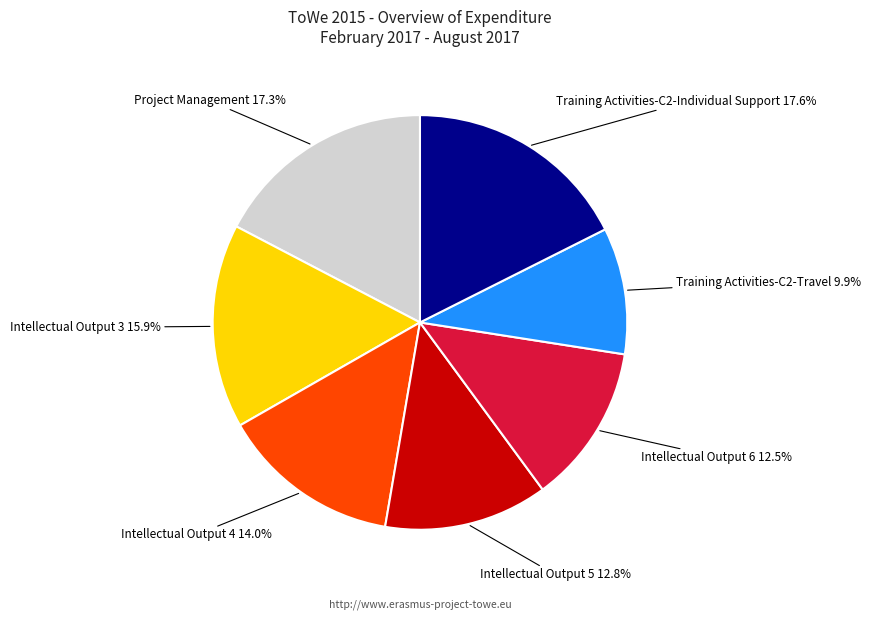

Is the sum of Intellectual Output 5 and Intellectual Output 3 greater than half?

No